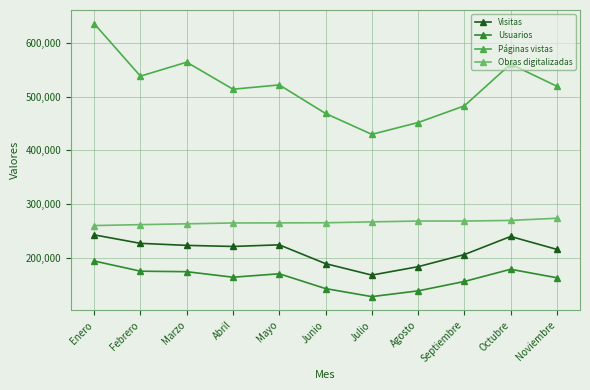

Which series has the largest total across all categories?

Páginas vistas